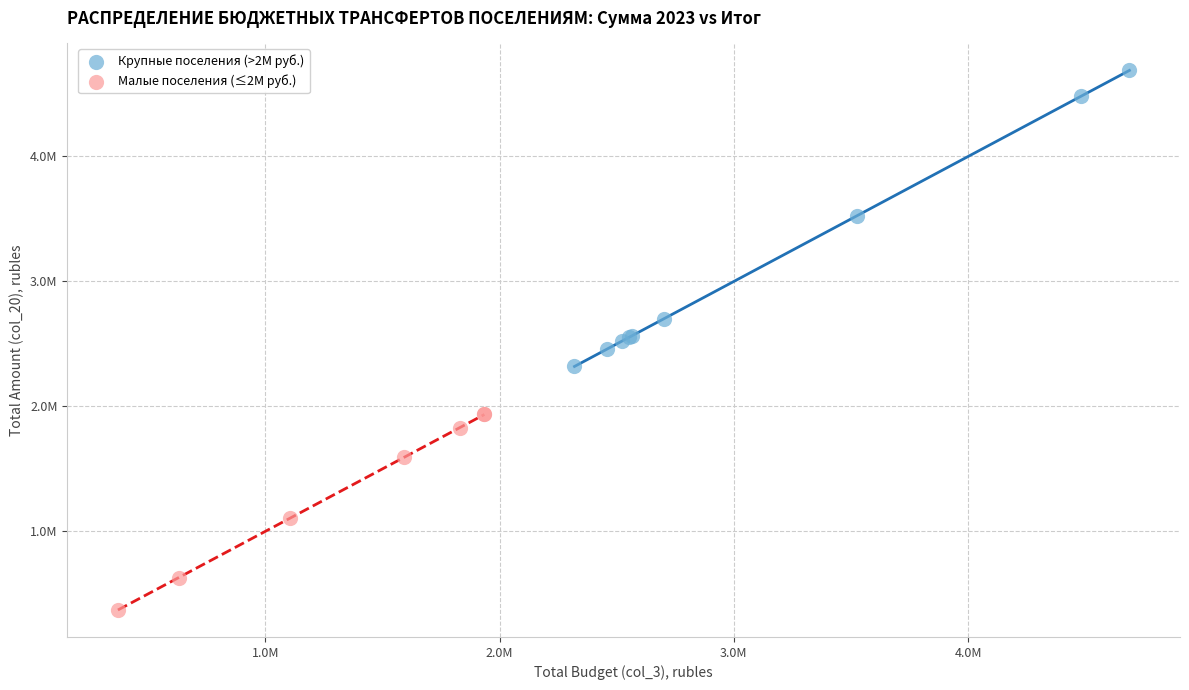

What are all the series names shown in the legend?

Крупные поселения (>2M руб.), Малые поселения (≤2M руб.)